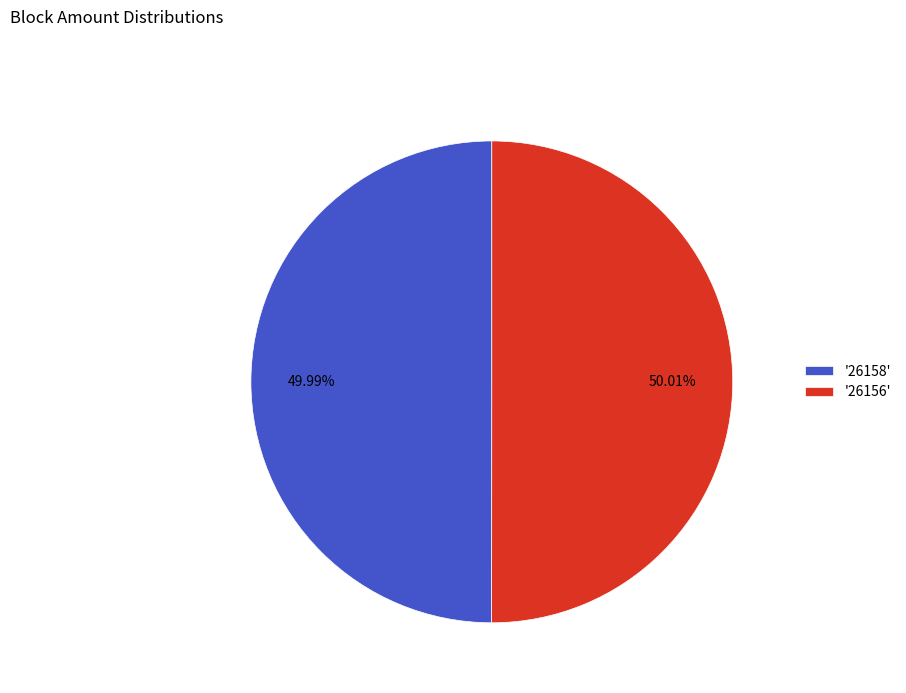

How many slices are in this pie chart?

2